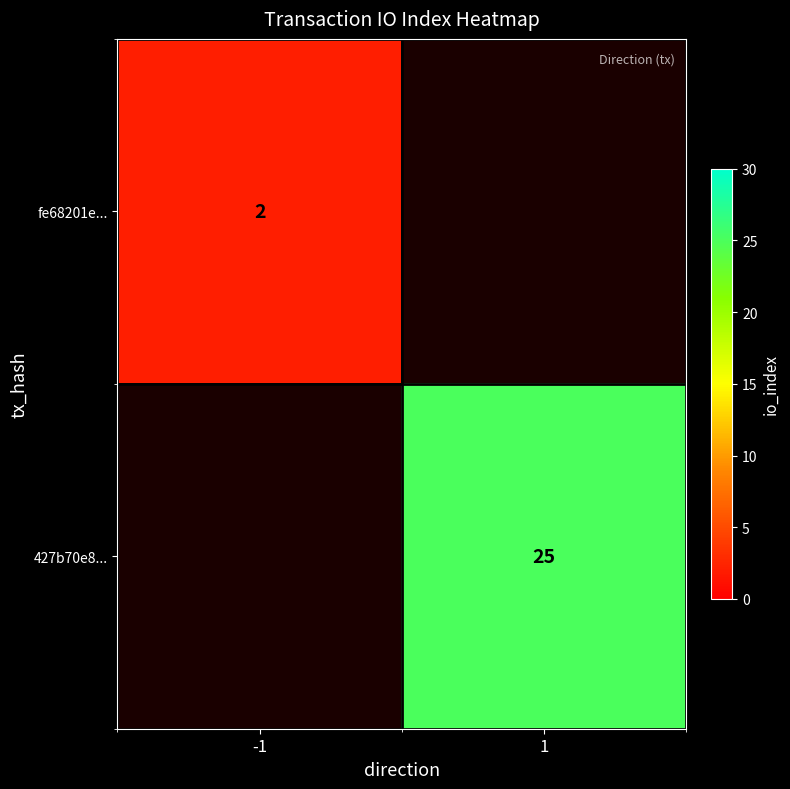

True or false: fe68201e... has a value of 3 at -1.

False